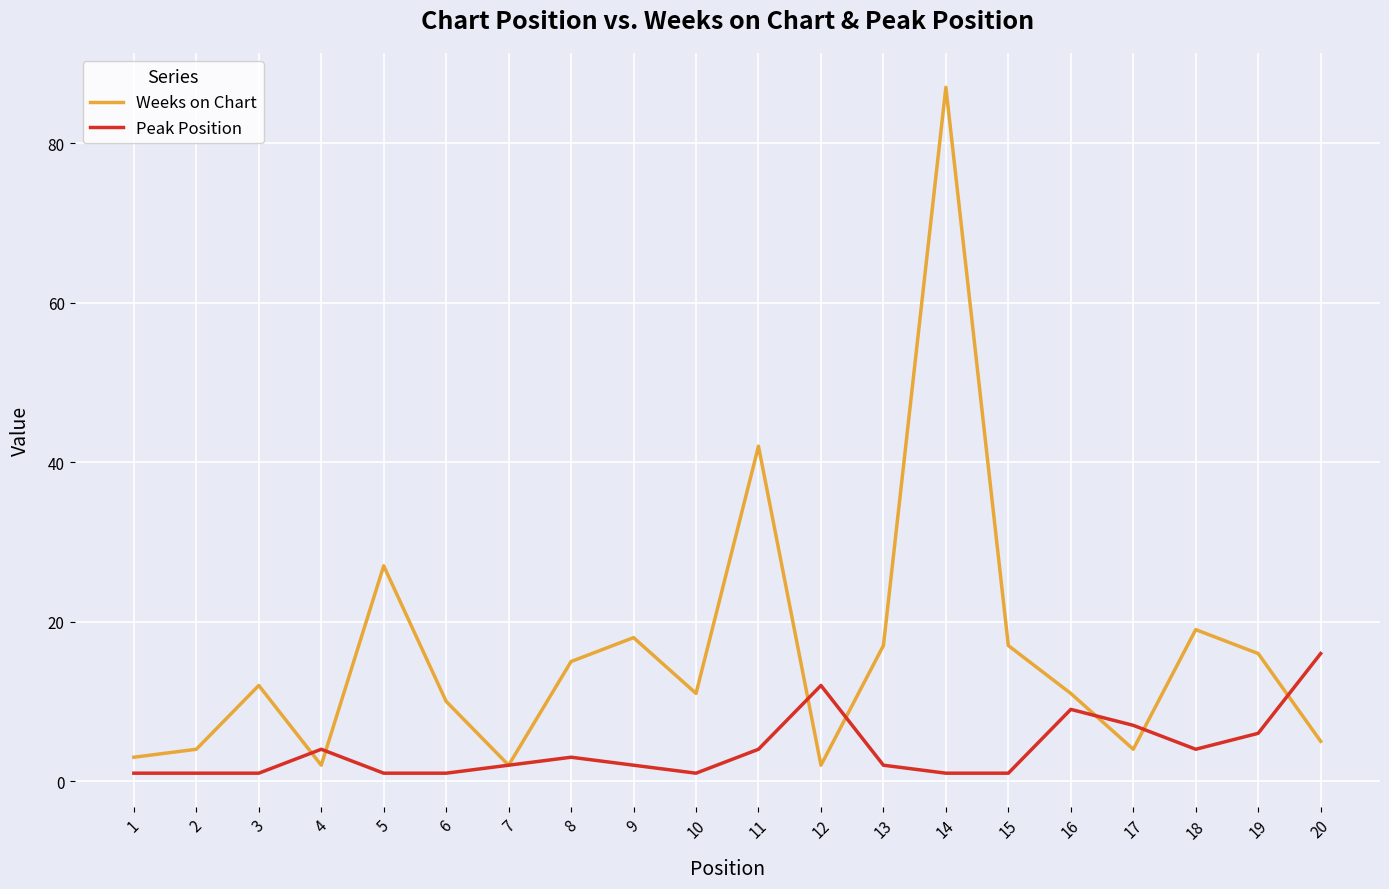

Reading left to right, transcribe all the data shown in this chart.

Weeks on Chart: 3	4	12	2	27	10	2	15	18	11	42	2	17	87	17	11	4	19	16	5
Peak Position: 1	1	1	4	1	1	2	3	2	1	4	12	2	1	1	9	7	4	6	16